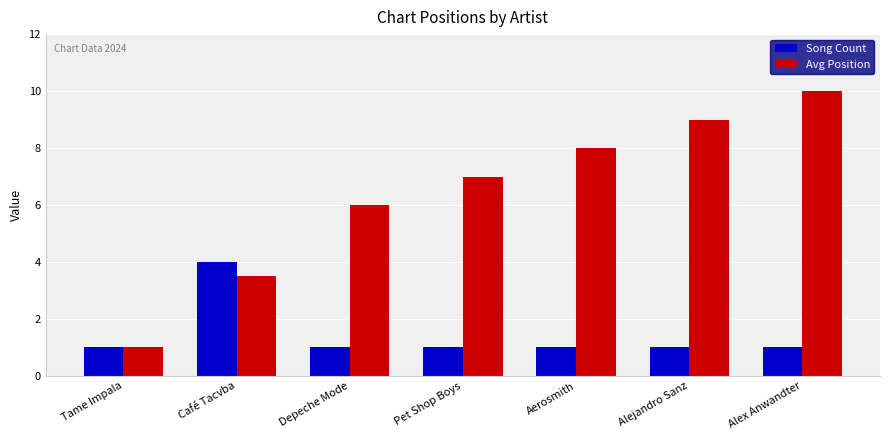

At which label does Avg Position reach its minimum?

Tame Impala